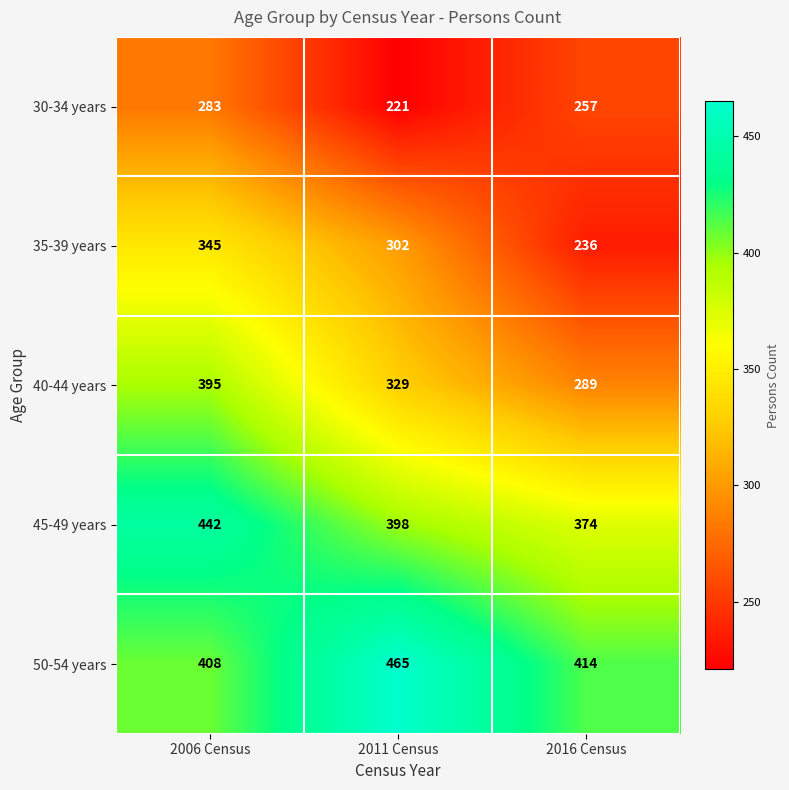

Which series has the largest range (max minus min)?

35-39 years